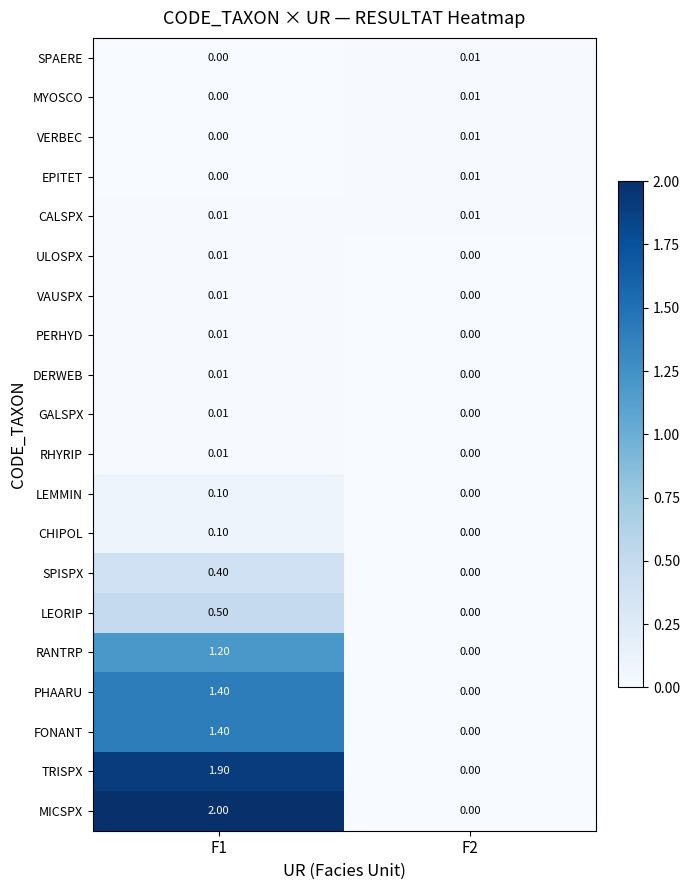

Which series has the widest spread of values?

MICSPX